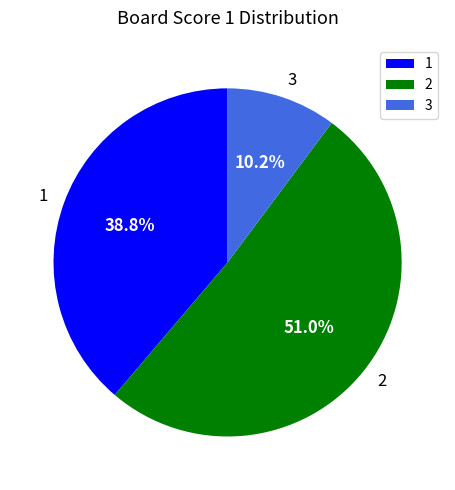

What percentage is NOT represented by 1?

61.2%